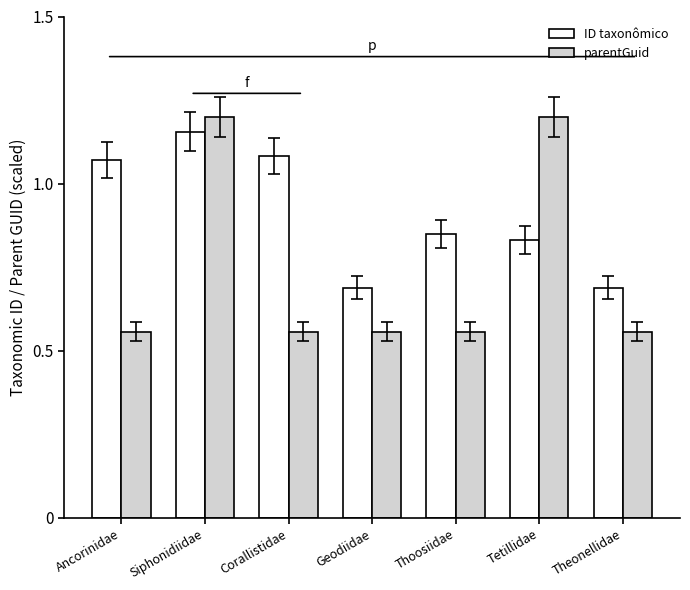

The parentGuid series shows 0.8 at Geodiidae. True or false?

False